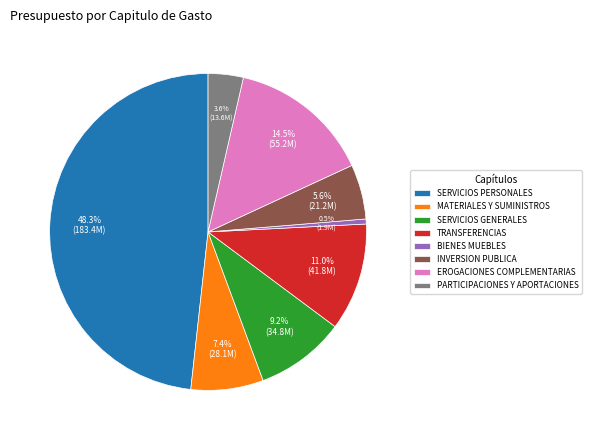

Count the number of slices in the pie.

8